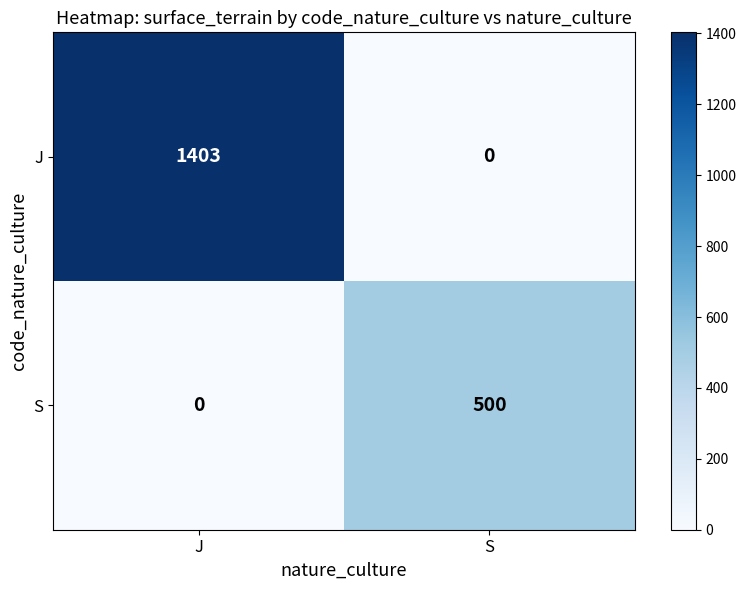

Rank the series at S from lowest to highest value.

J, S